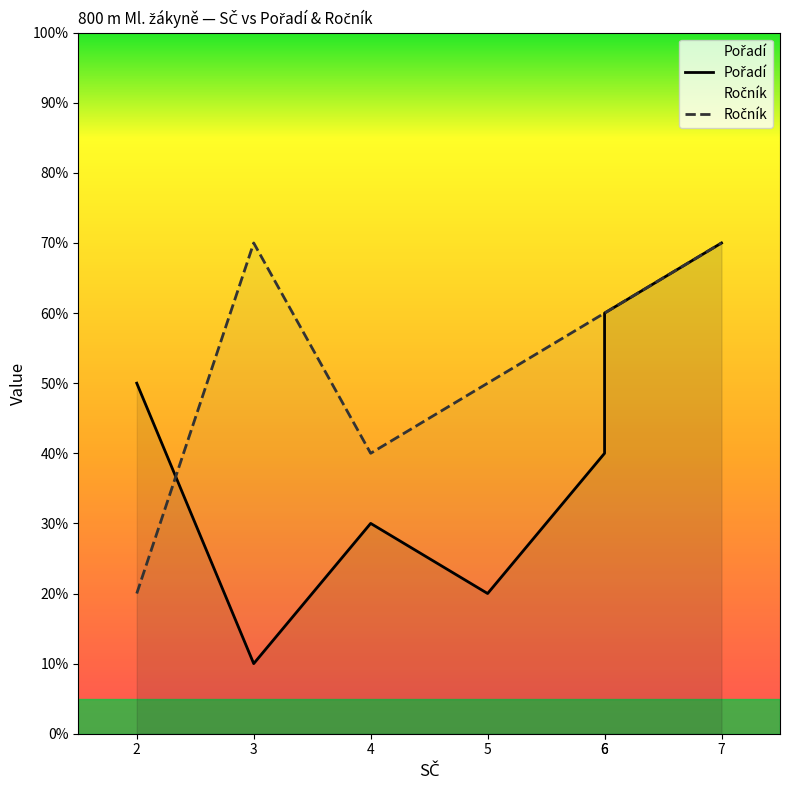

At which category does the chart reach its peak across all series?

7